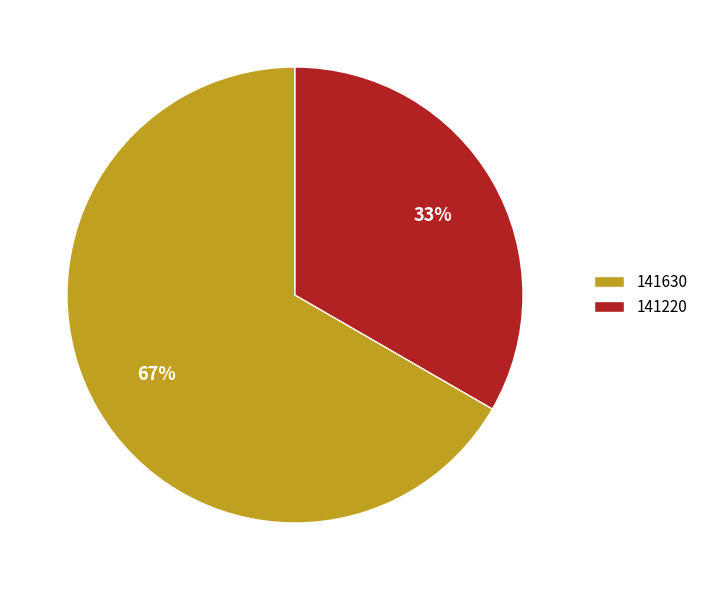

To the nearest percent, what is the average slice percentage?

50%